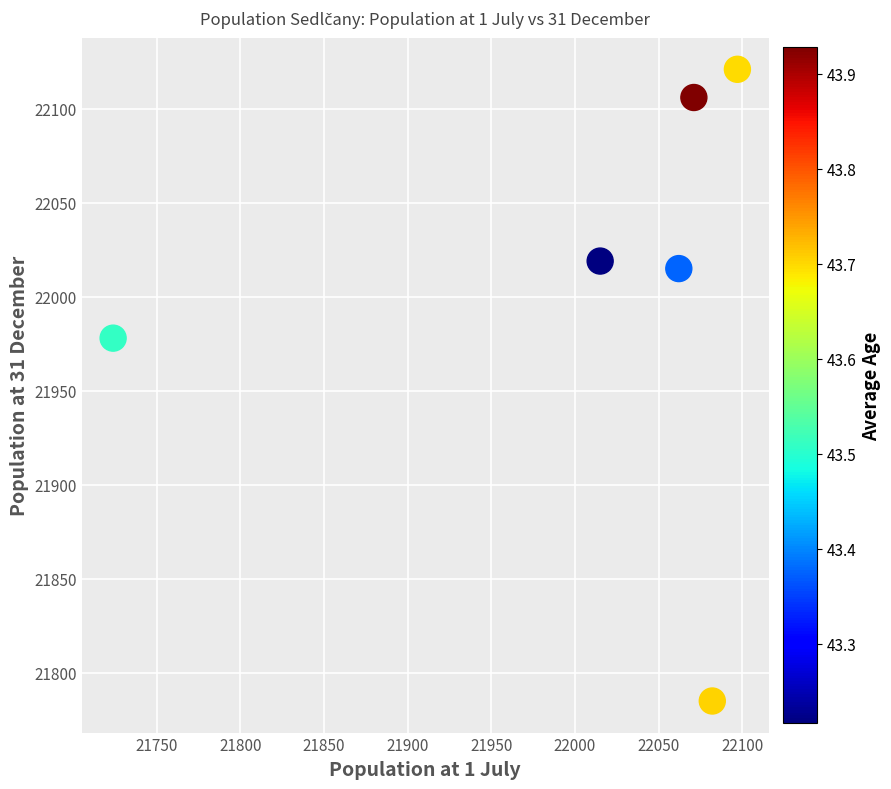

What Y value in the scatter plot is closest to 21953?

21978